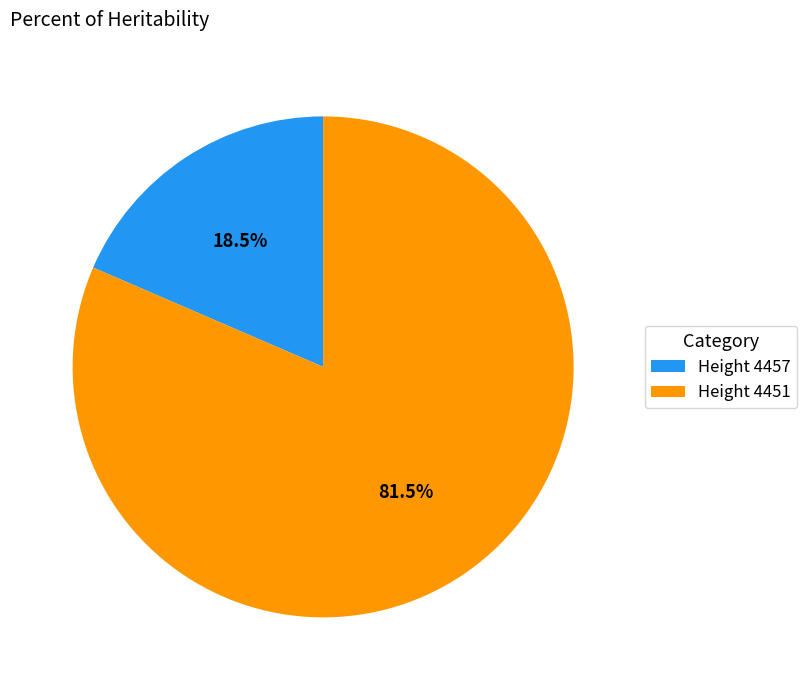

Between Height 4457 and Height 4451, which is larger?

Height 4451